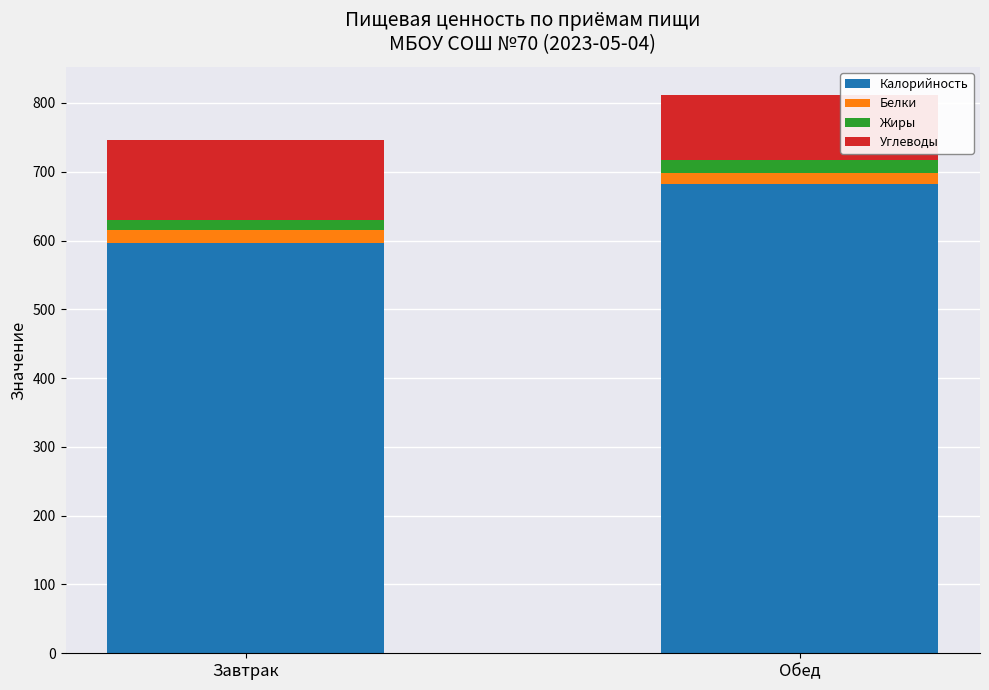

Reading left to right, list the values for the Калорийность series.

Завтрак=597.0	Обед=682.0